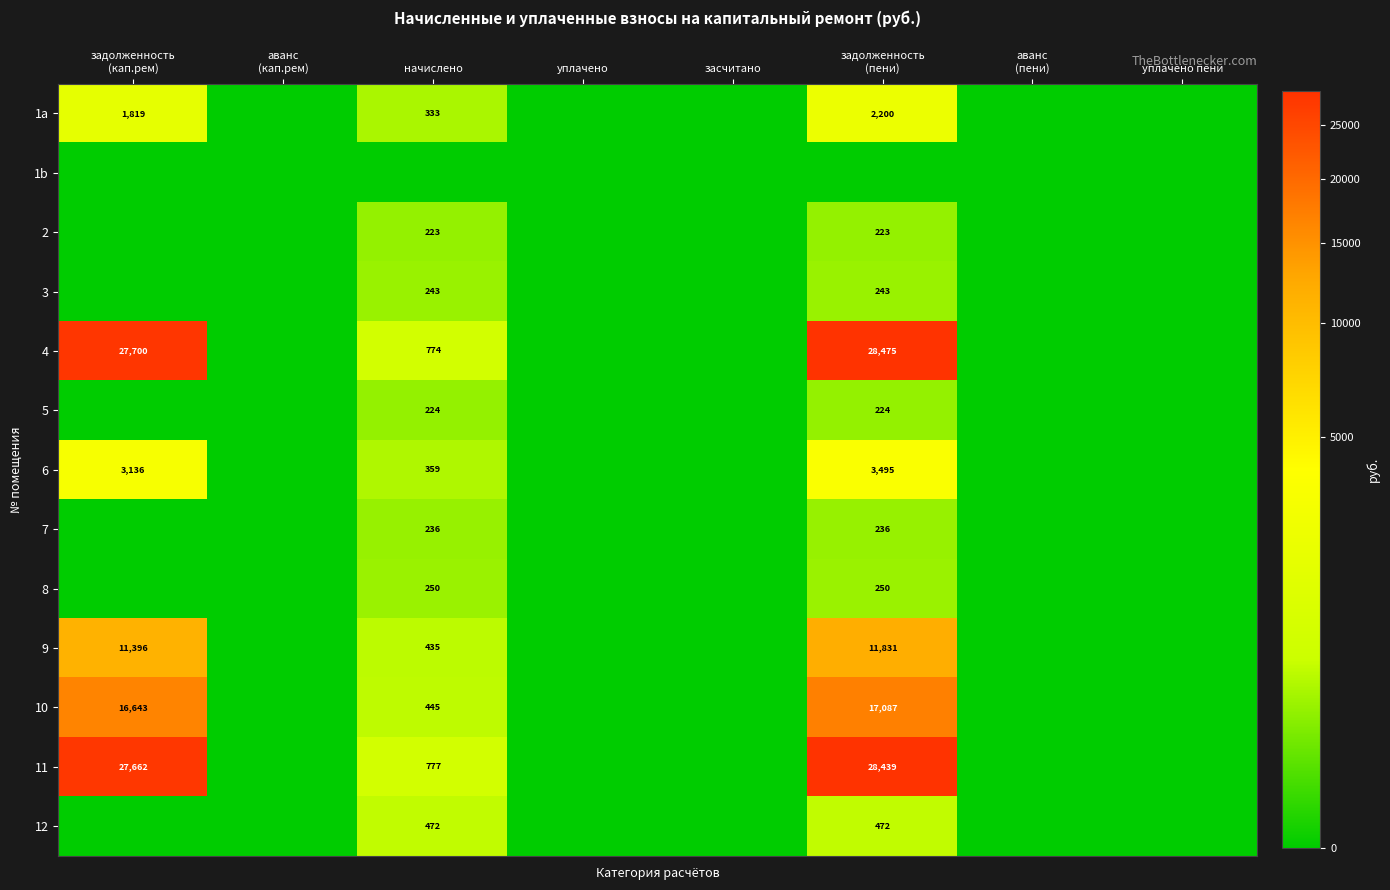

At which label is 12 closest to 236?

задолженность (кап.рем)